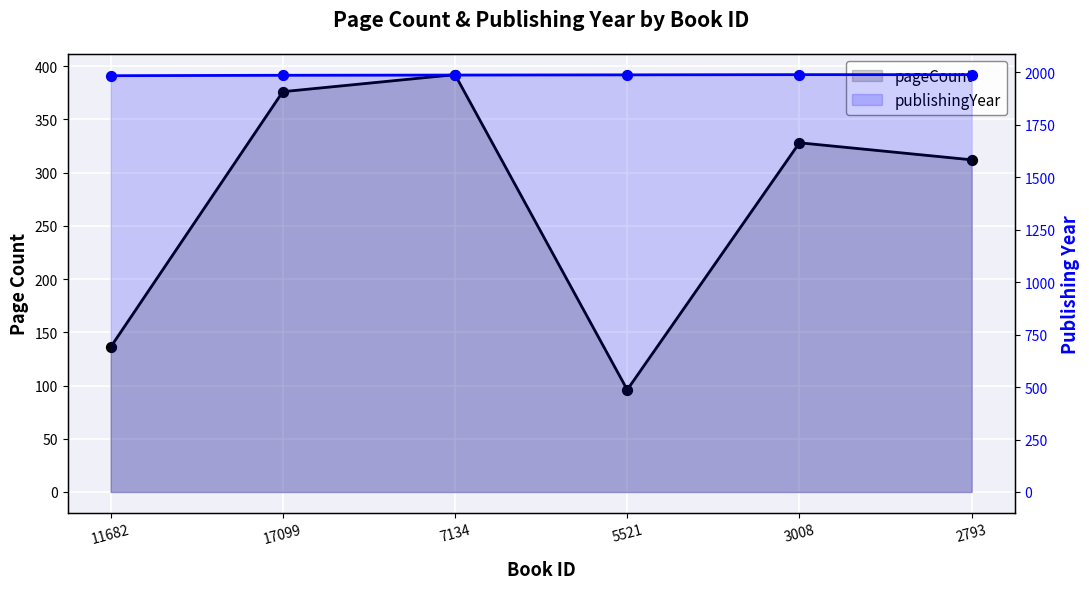

What is the total value across all series at 17099?

2362